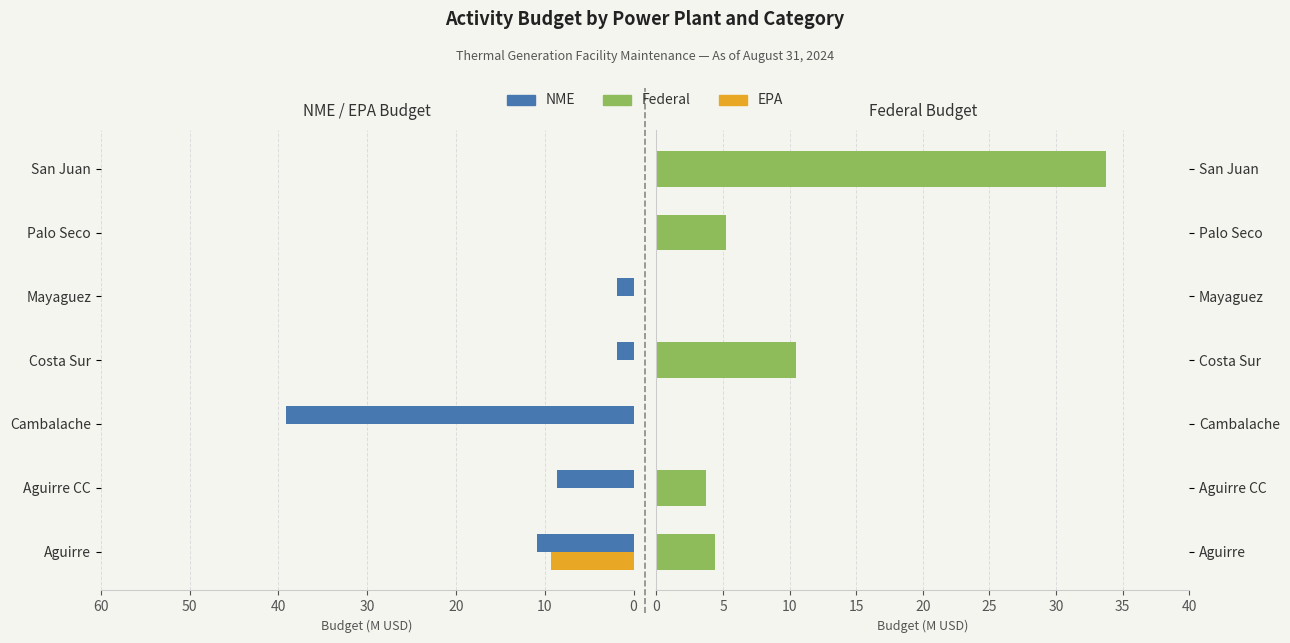

Which series has the largest range (max minus min)?

NME